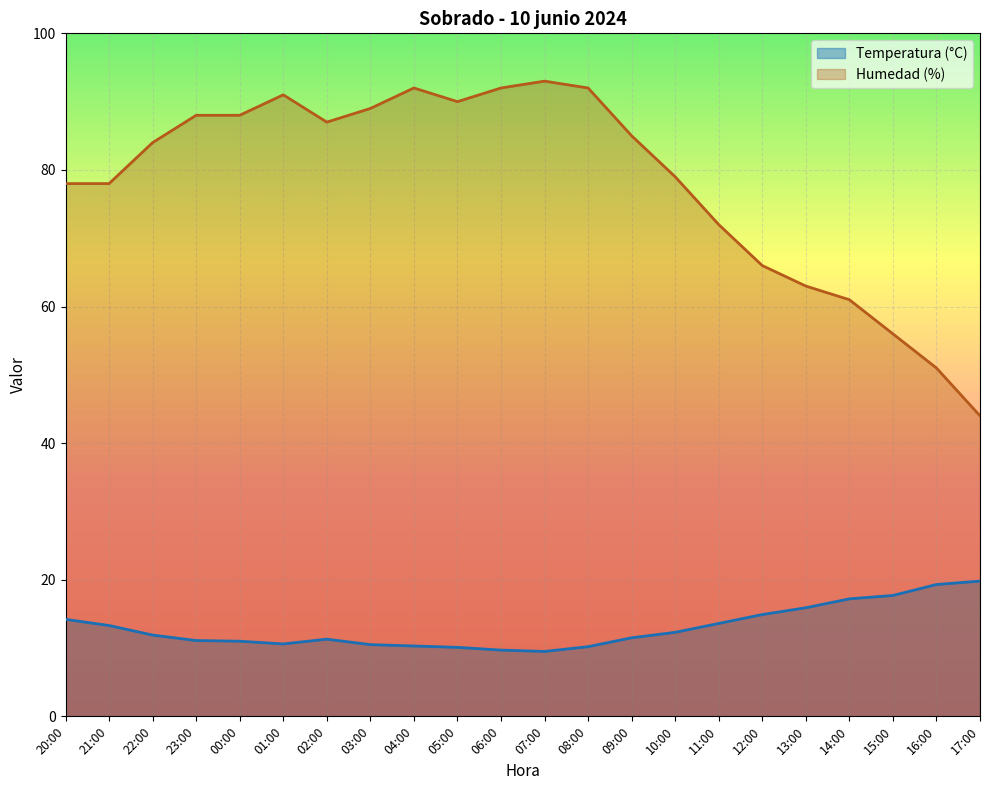

The Humedad (%) series shows 66.0 at 12:00. True or false?

True